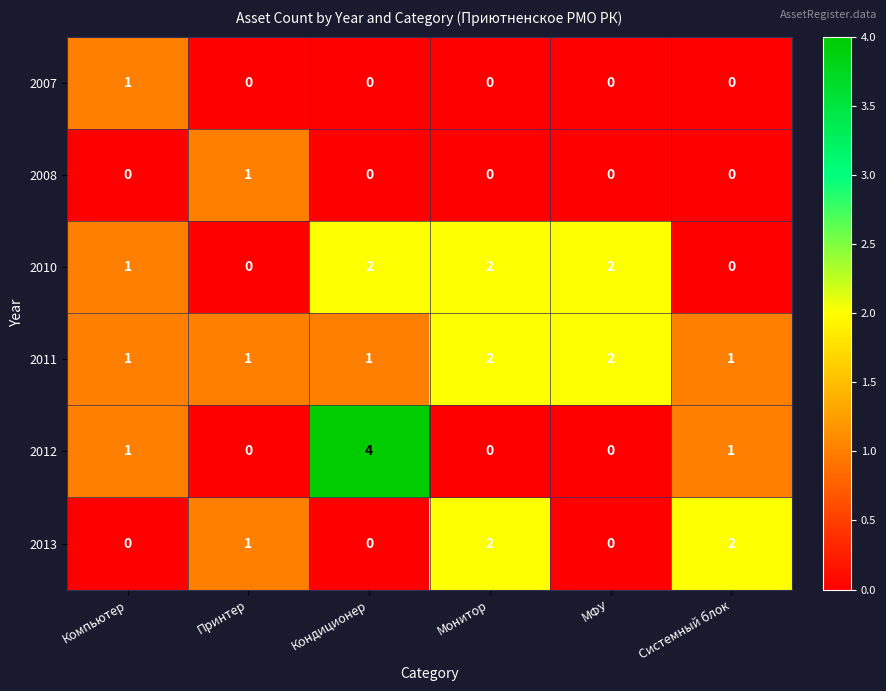

Which series has the largest range (max minus min)?

2012